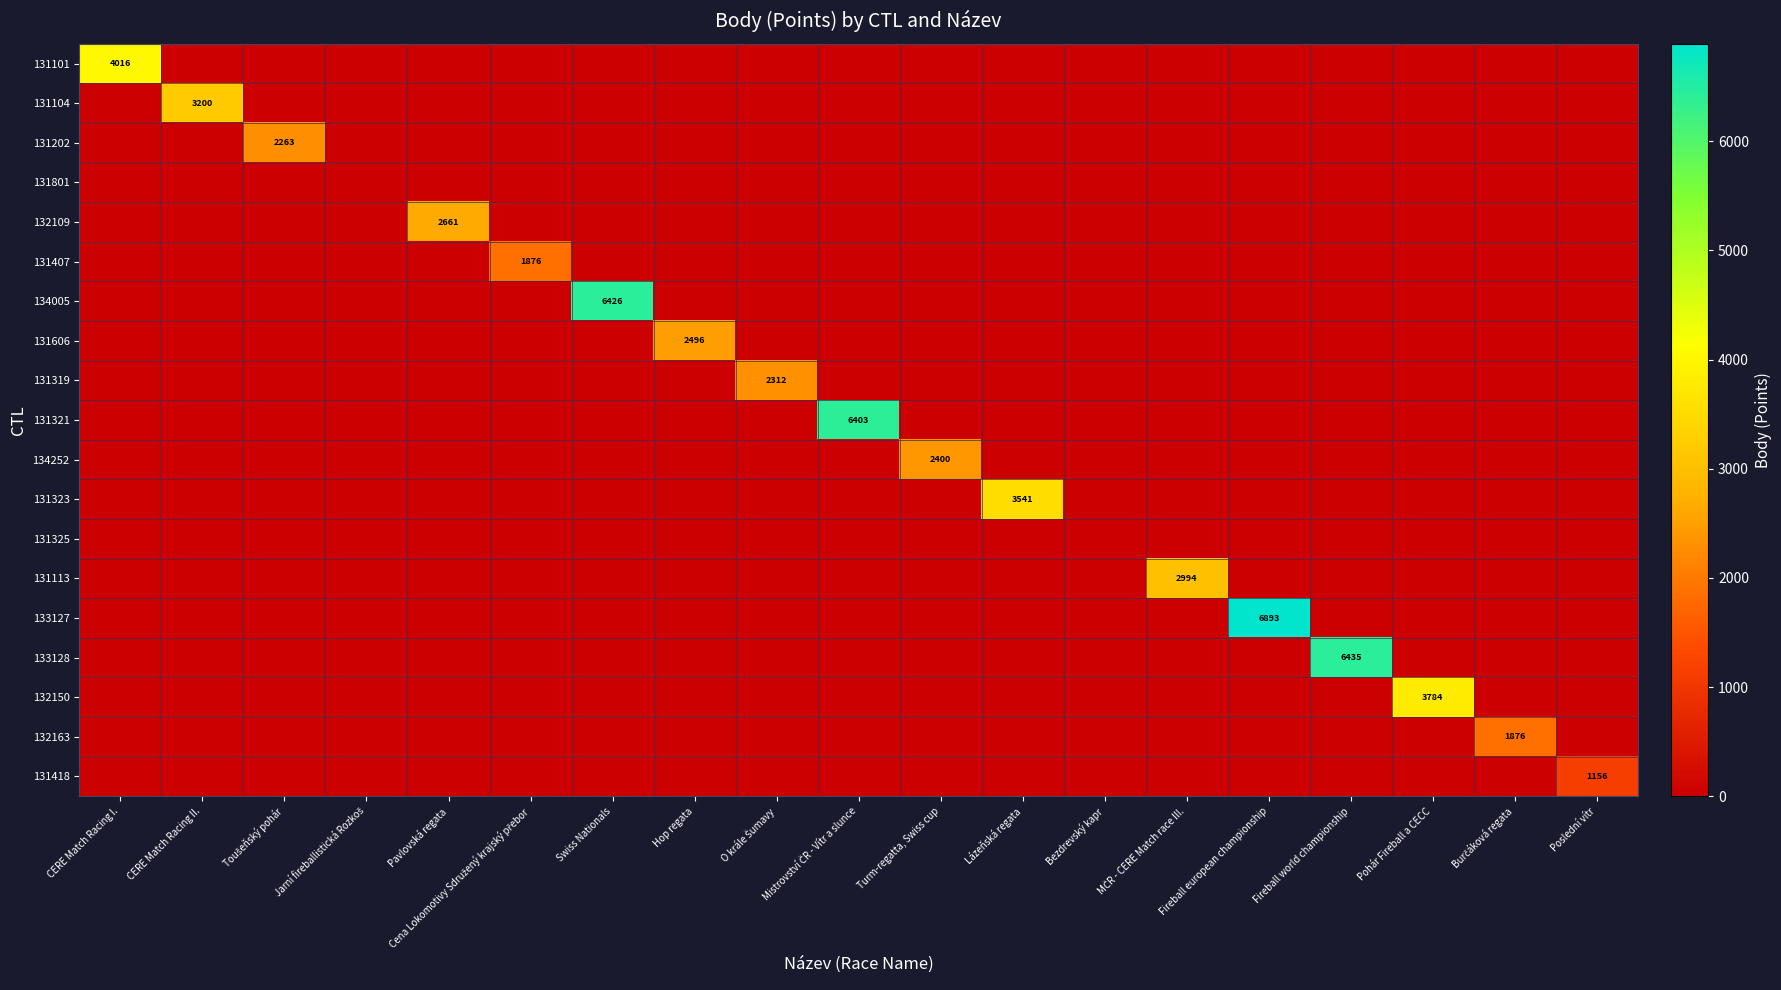

Which has a higher value, CERE Match Racing II. or Jarní fireballistická Rozkoš?

CERE Match Racing II.